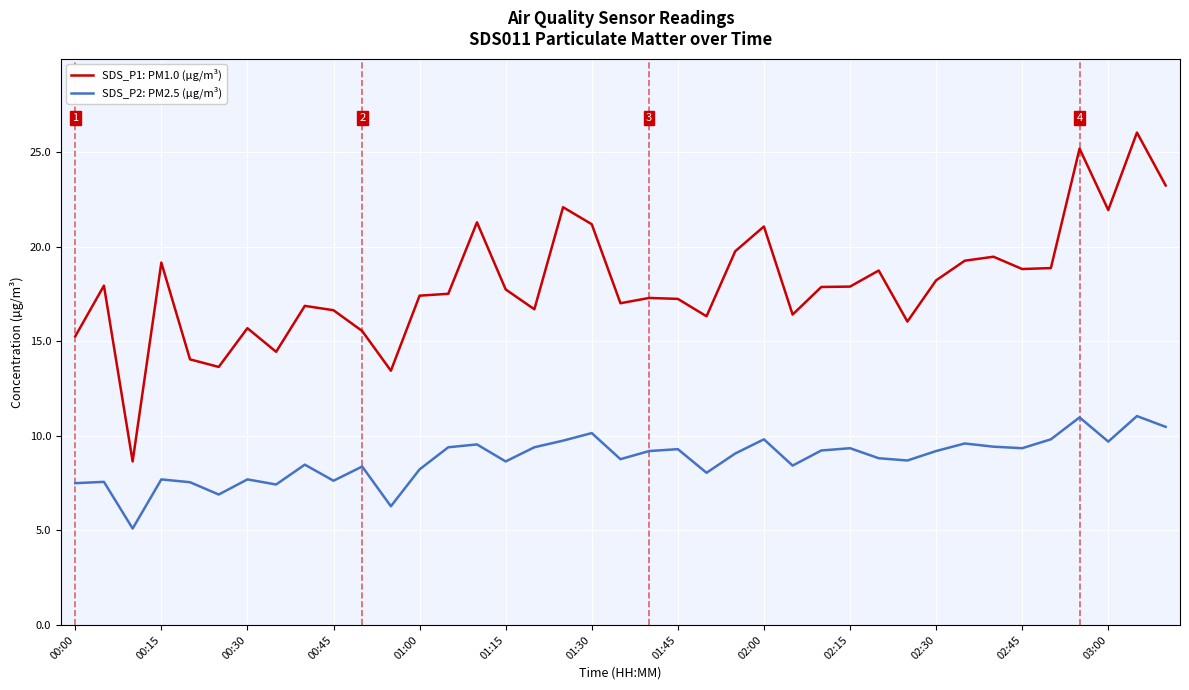

How many lines are shown in the chart?

2